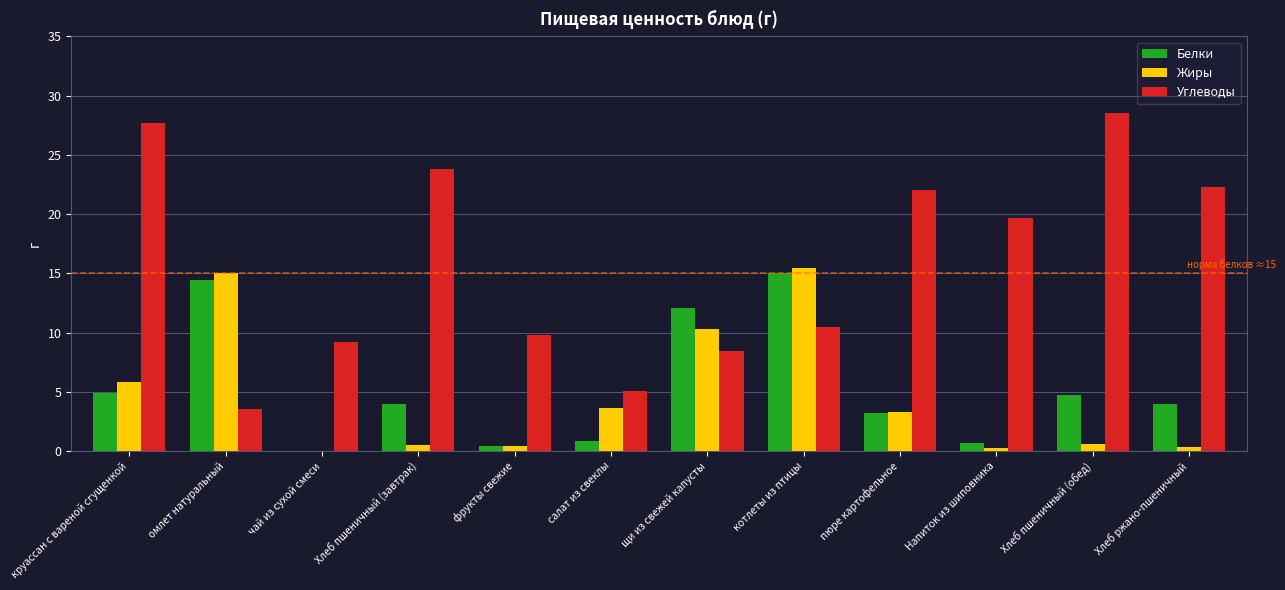

Which series has the largest total across all categories?

Углеводы